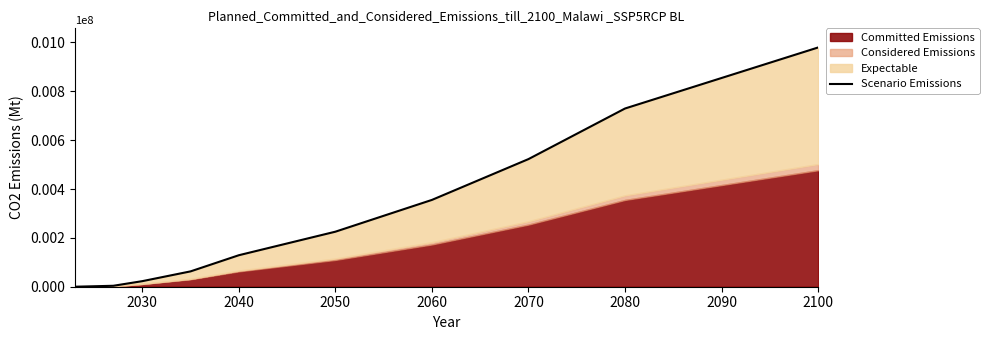

How many lines are shown in the chart?

1